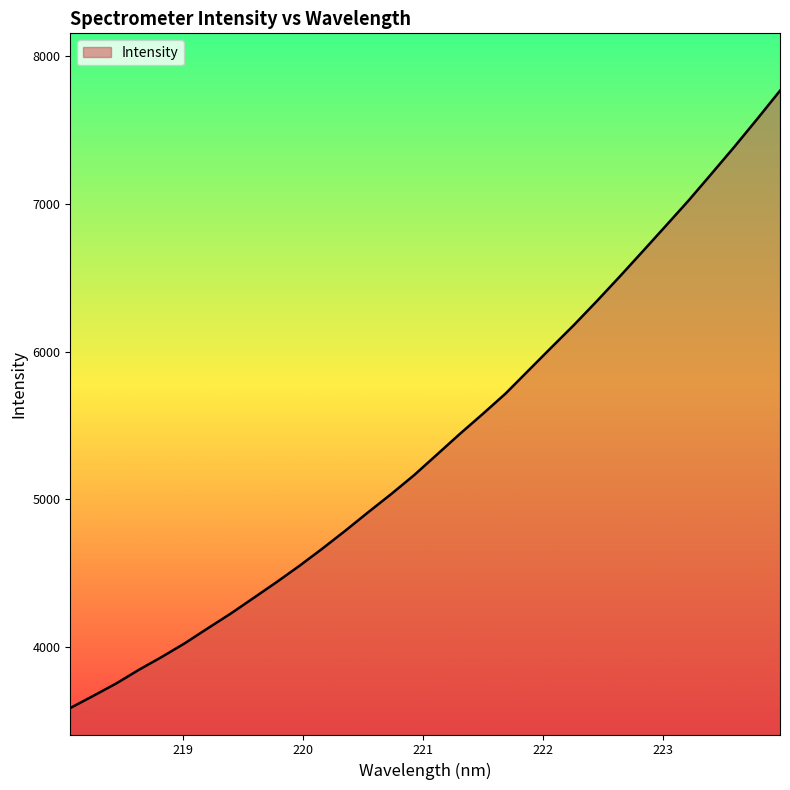

What is the maximum value shown in the chart?

7768.4